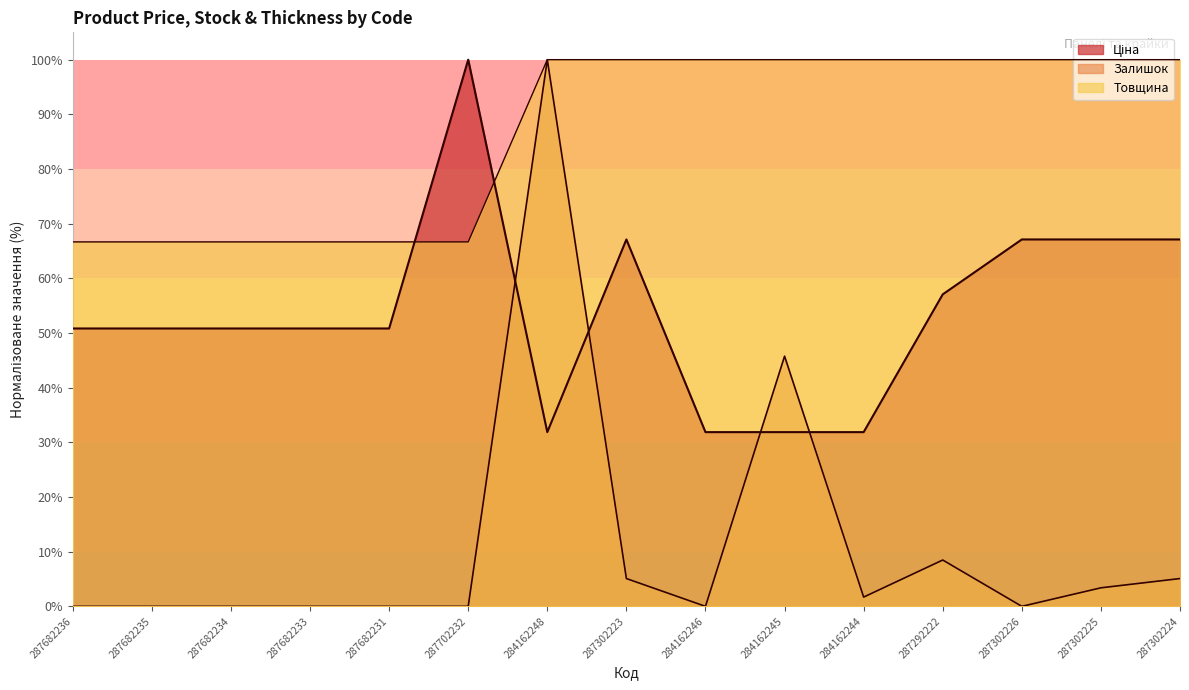

Which has a higher value, 287682235 or 284162246?

287682235